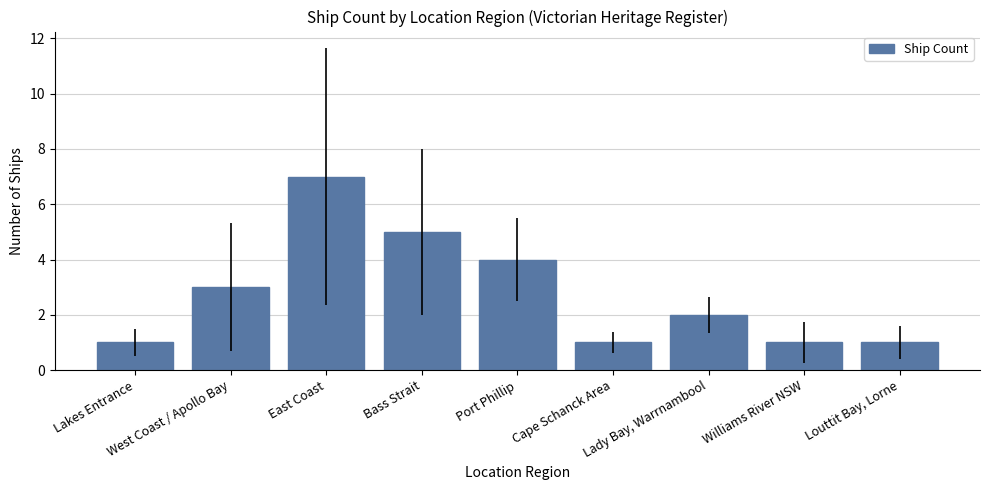

How many data points are less than 2?

4